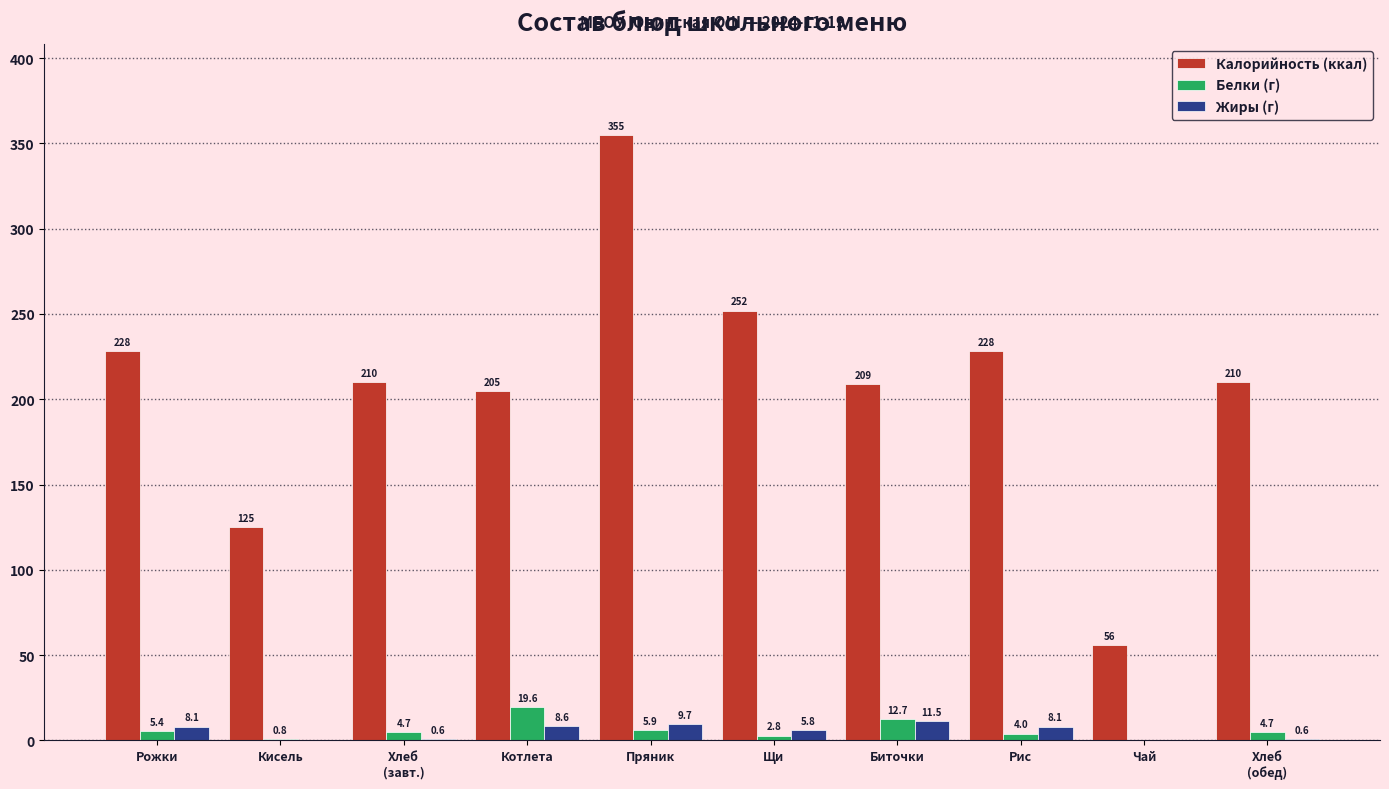

At which label does Белки (г) first exceed 4?

Рожки